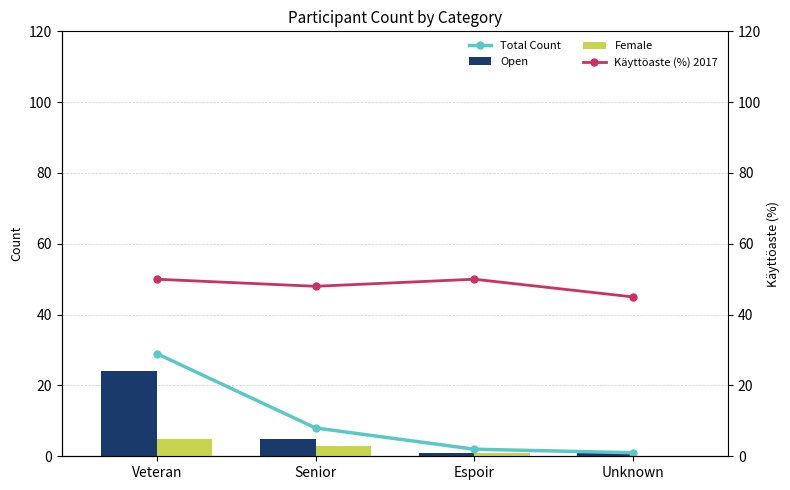

What is the value of the Female bar at the 3rd from the left?

1